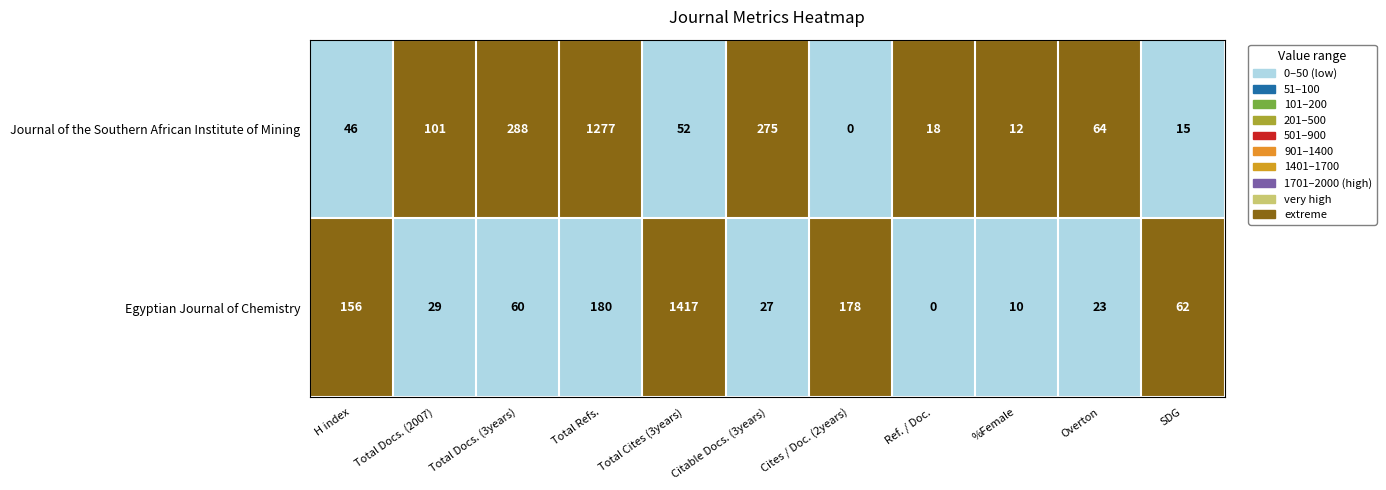

At which category is the sum across all series the highest?

Total Cites (3years)